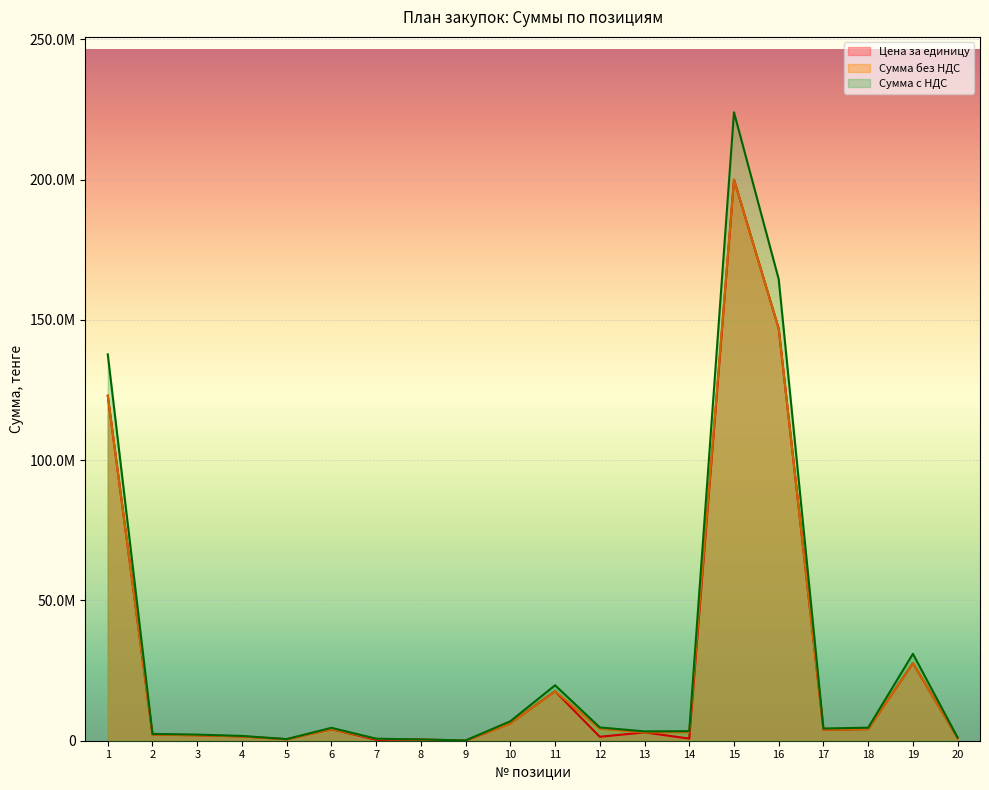

What is the value of the Сумма с НДС point at the 18th from the left?

4645500.0